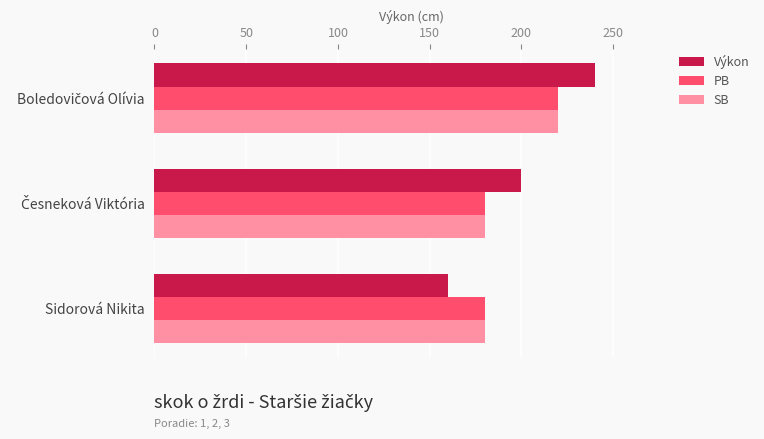

Is it true that SB equals 180 at Sidorová Nikita?

True